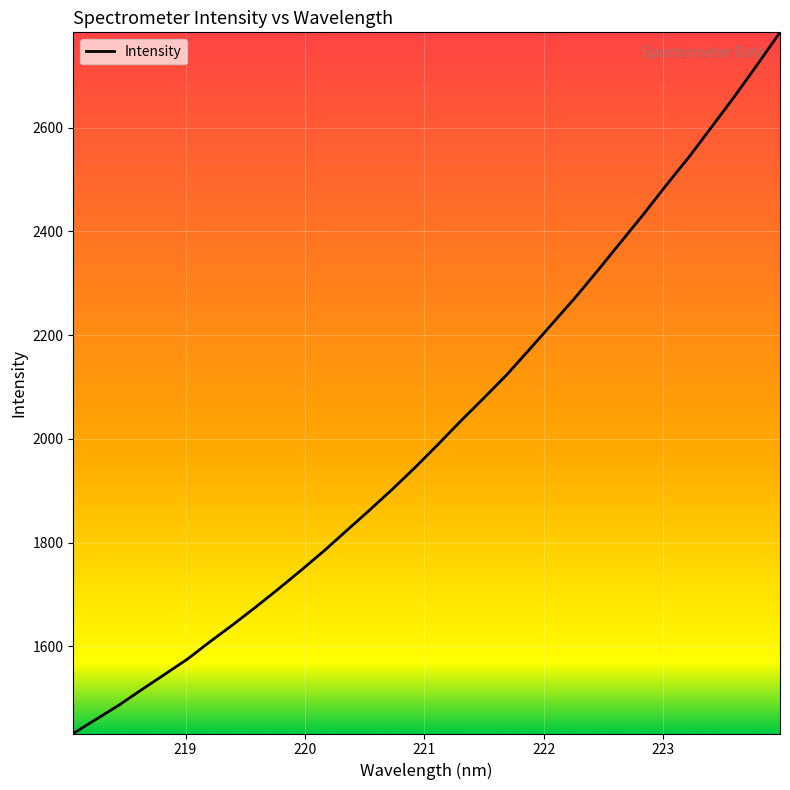

What is the difference between the maximum and minimum values?

1352.2